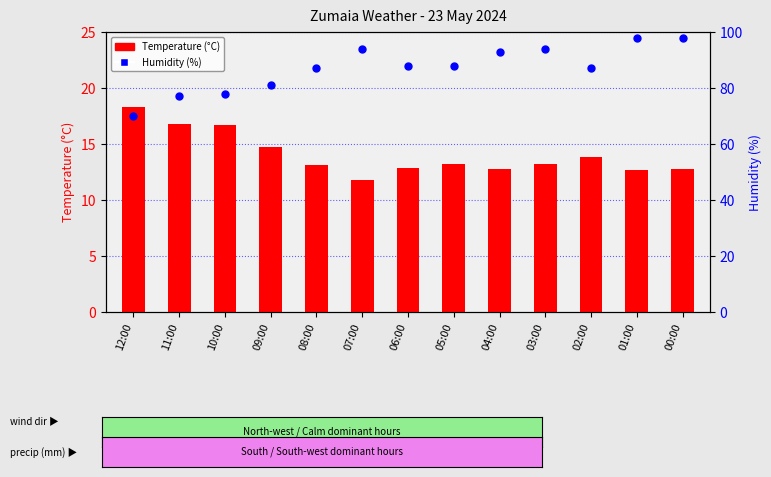

Which series has the largest Y range (max minus min)?

Humidity (%)